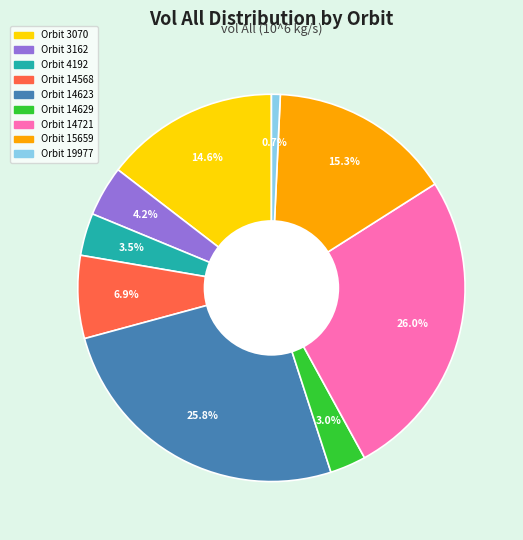

Between Orbit 3162 and Orbit 19977, which is larger?

Orbit 3162